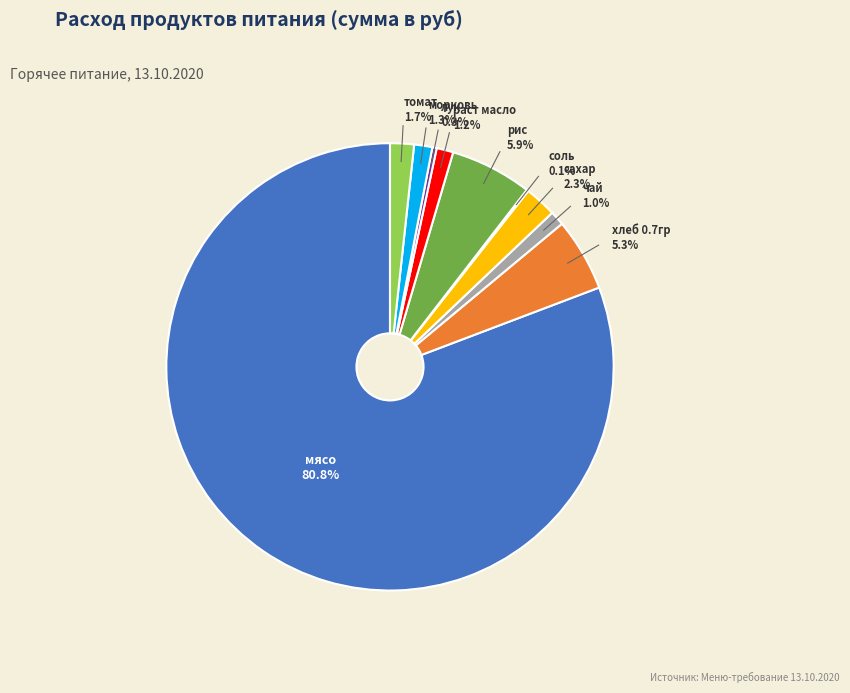

Is there any slice that represents more than half of the pie?

Yes